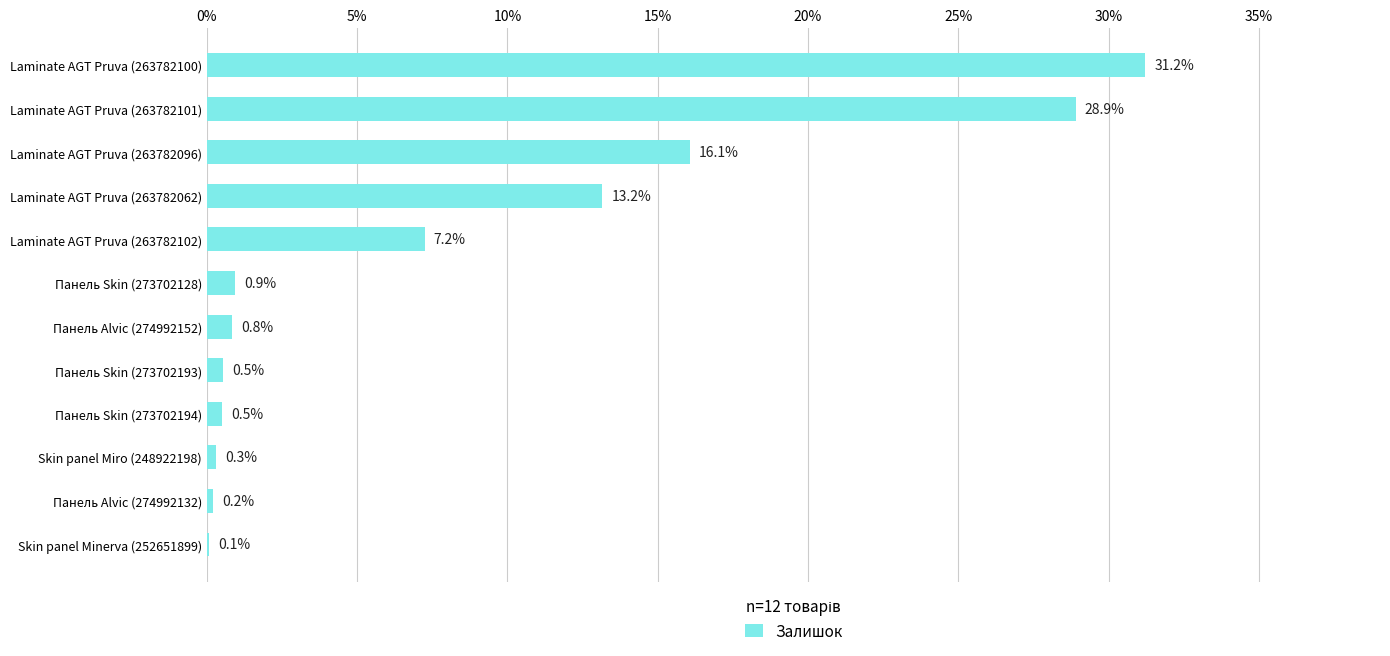

Between Панель Alvic (274992152) and Skin panel Minerva (252651899), which is larger?

Панель Alvic (274992152)